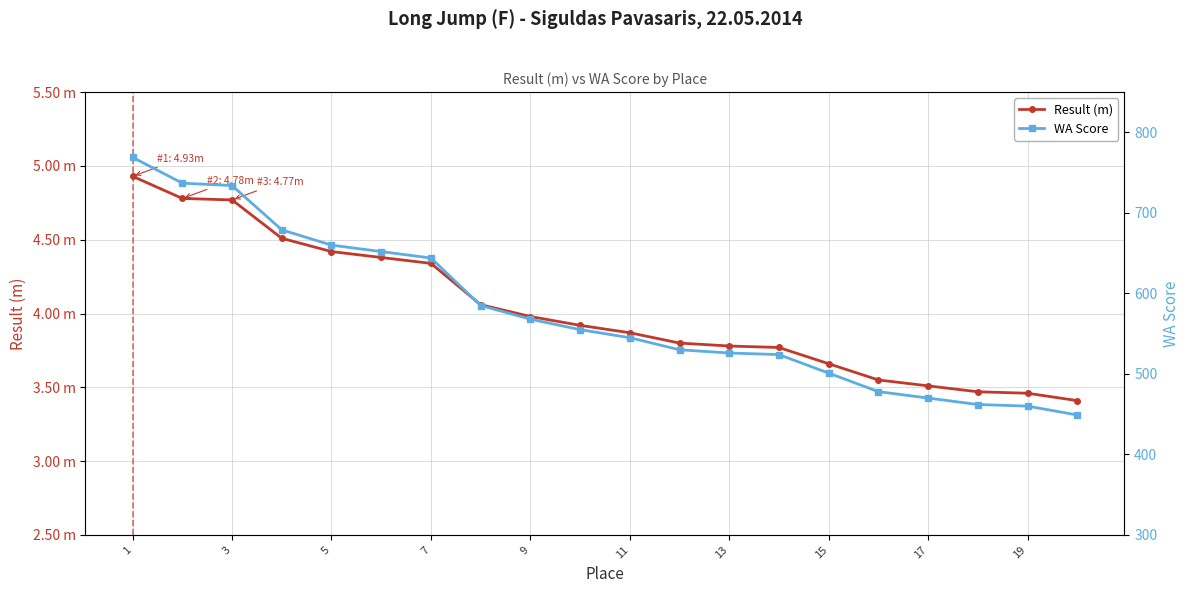

What is the maximum value shown in the chart?

769.0